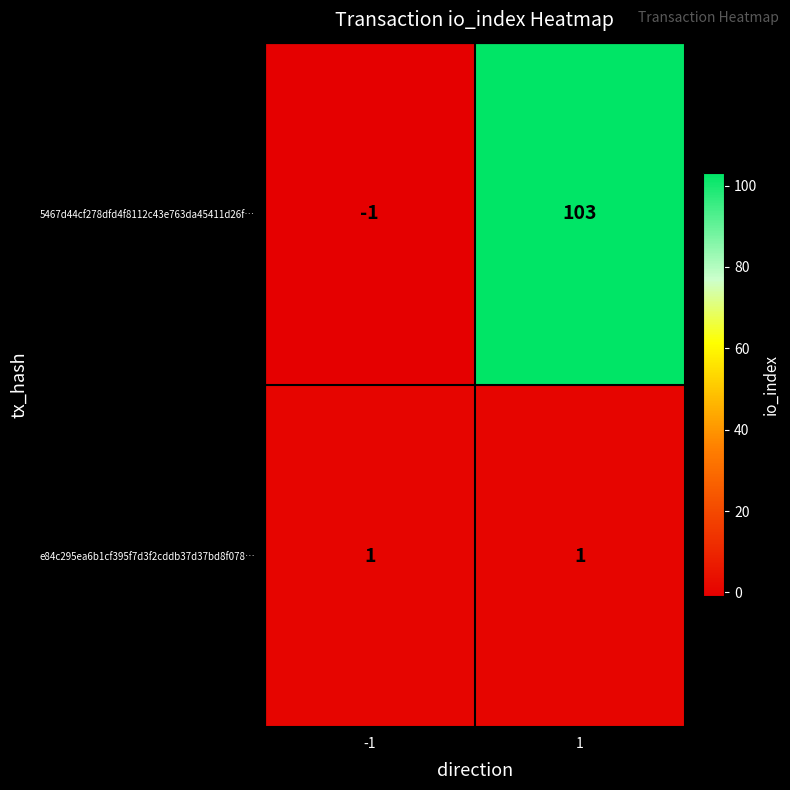

The e84c295ea6b1cf395f7d3f2cddb37d37bd8f078… series shows 1 at 1. True or false?

True